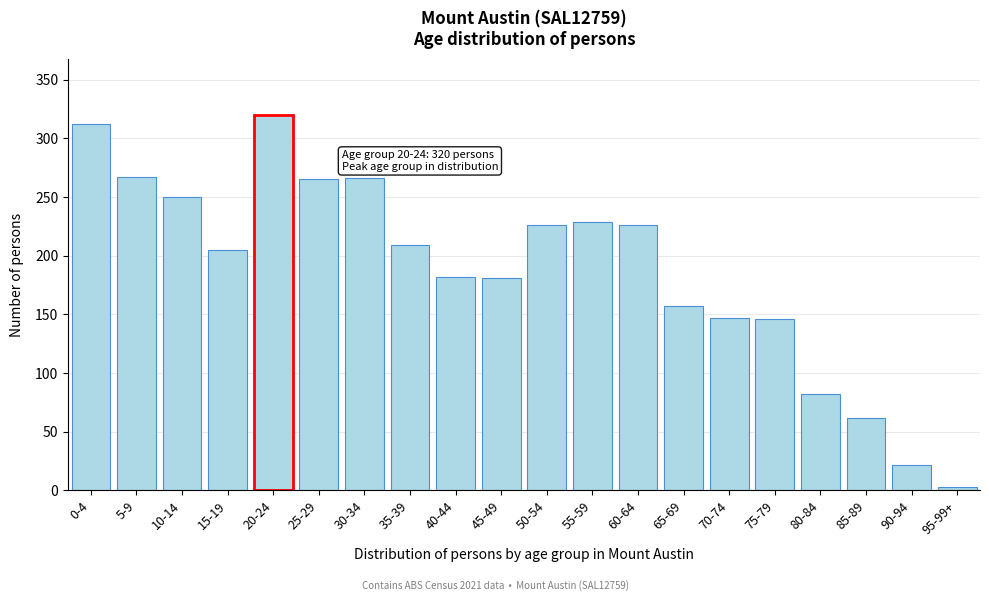

Which label corresponds to the smallest value in the chart?

95-99+